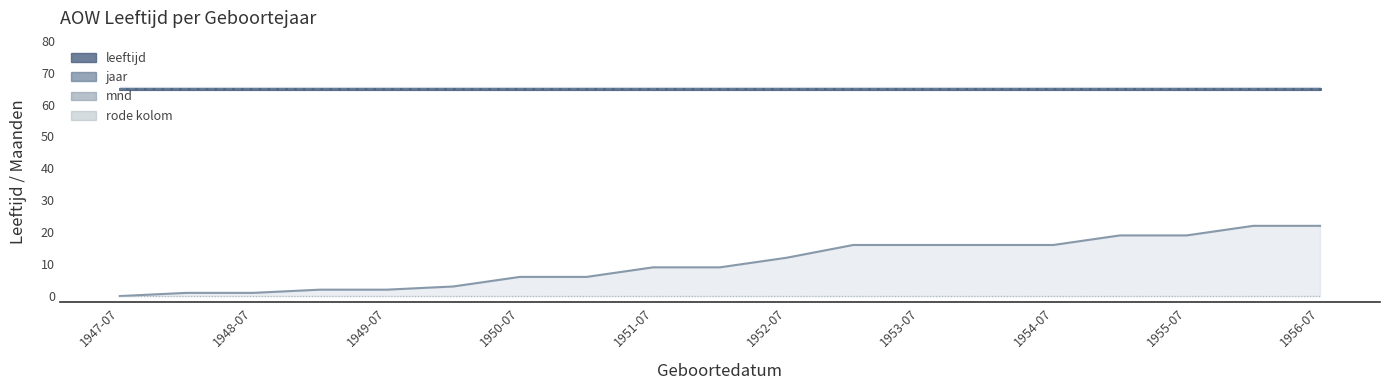

What are all the series names shown in the legend?

leeftijd, jaar, mnd, rode kolom